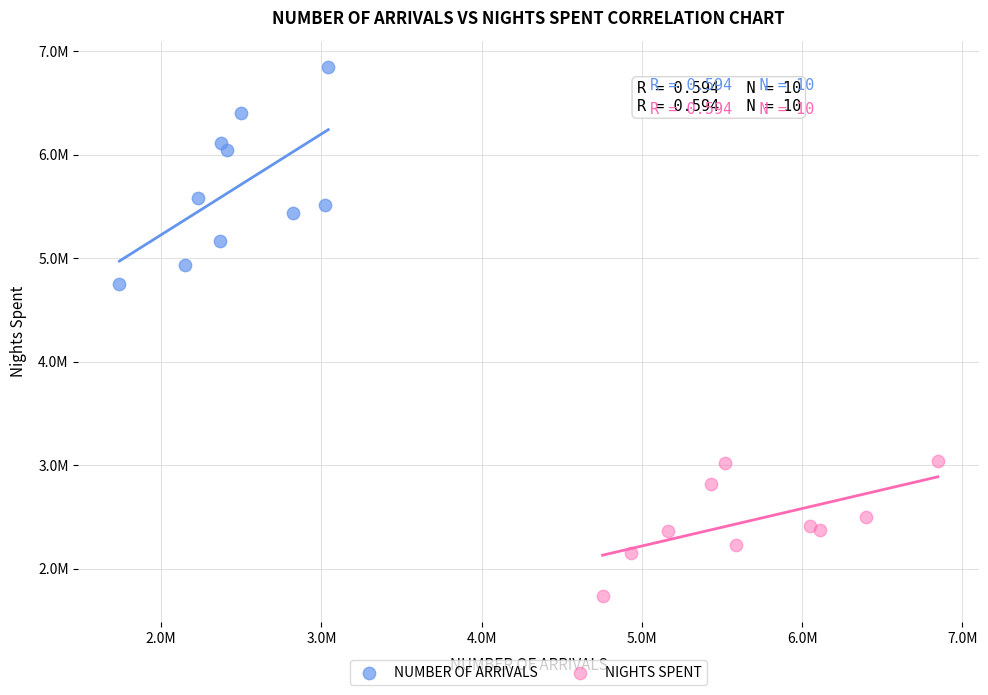

What are all the series names shown in the legend?

NUMBER OF ARRIVALS, NIGHTS SPENT